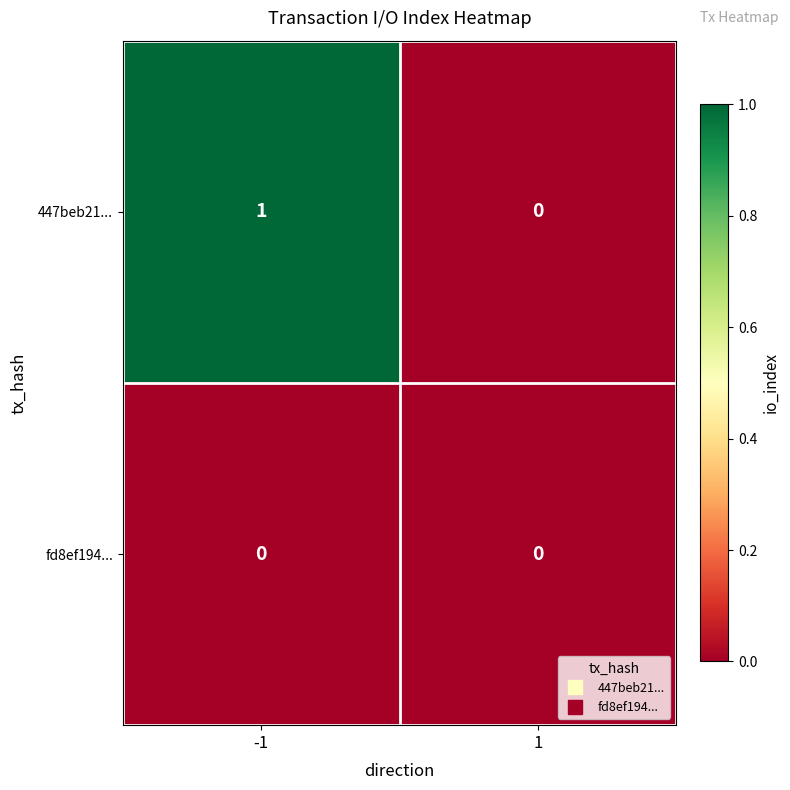

Rank the series by their average value, from highest to lowest.

447beb21..., fd8ef194...